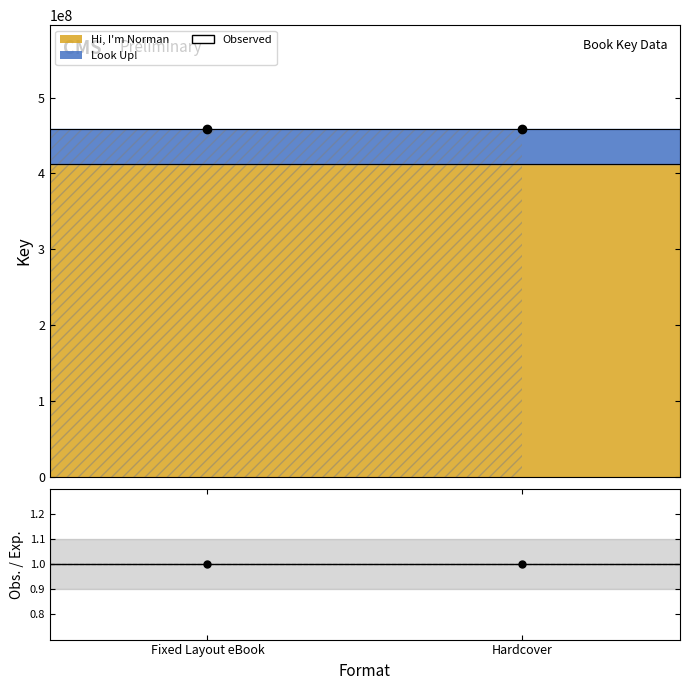

How many bars are there in each group?

2